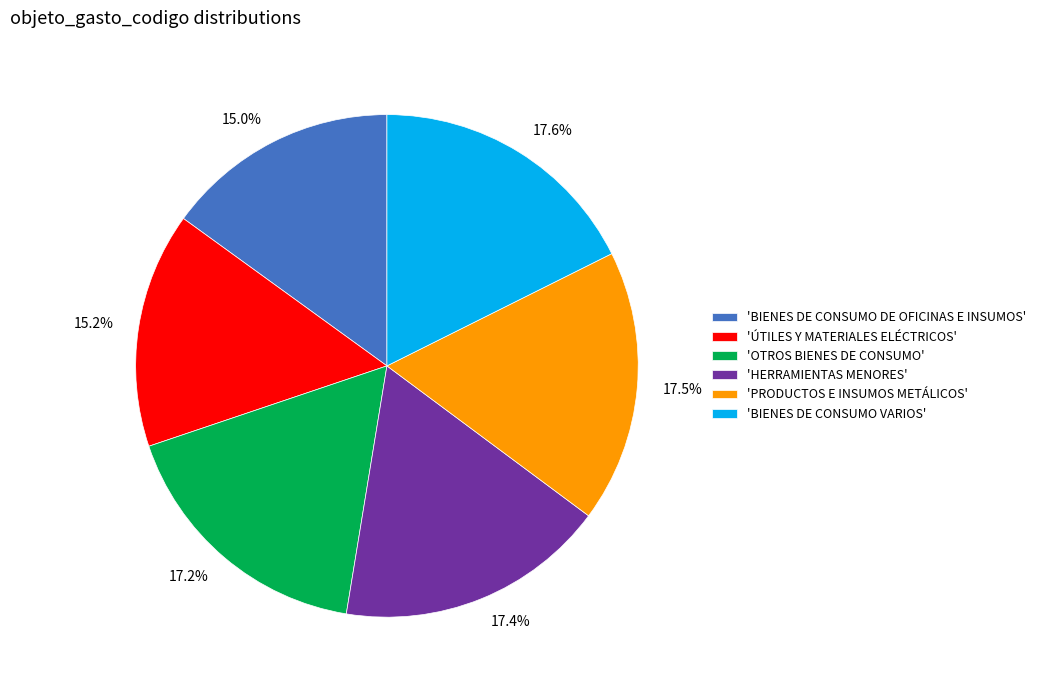

Does 17.5% represent more than half of the total?

No